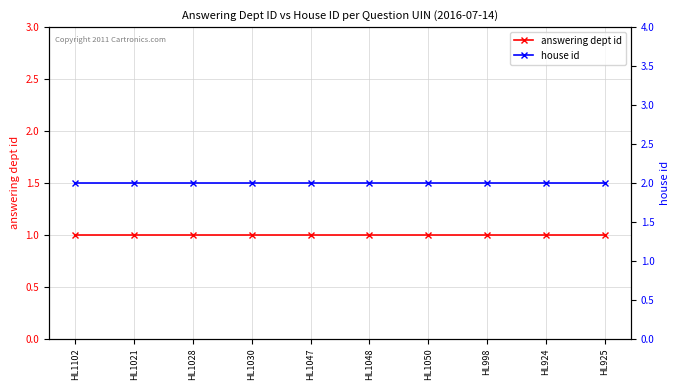

Is it true that house id equals 2 at HL1102?

True